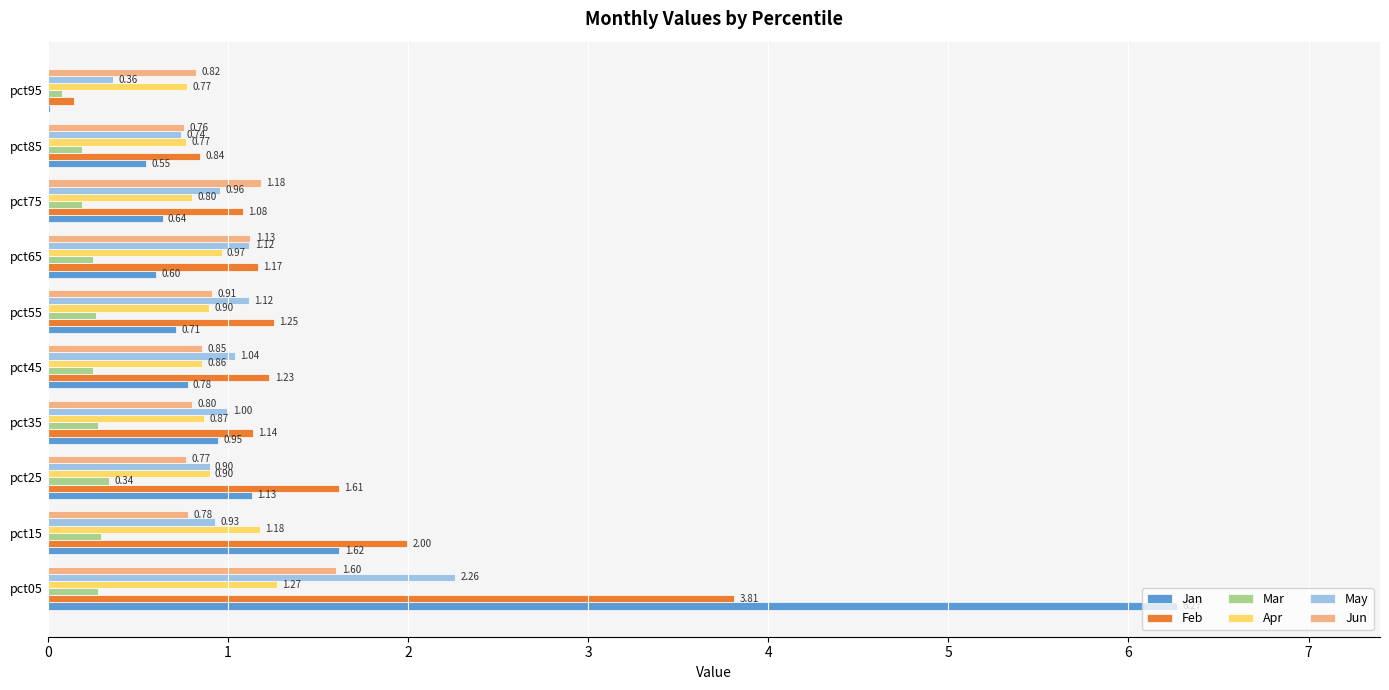

Between pct25 and pct65, which series saw the biggest shift?

Jan